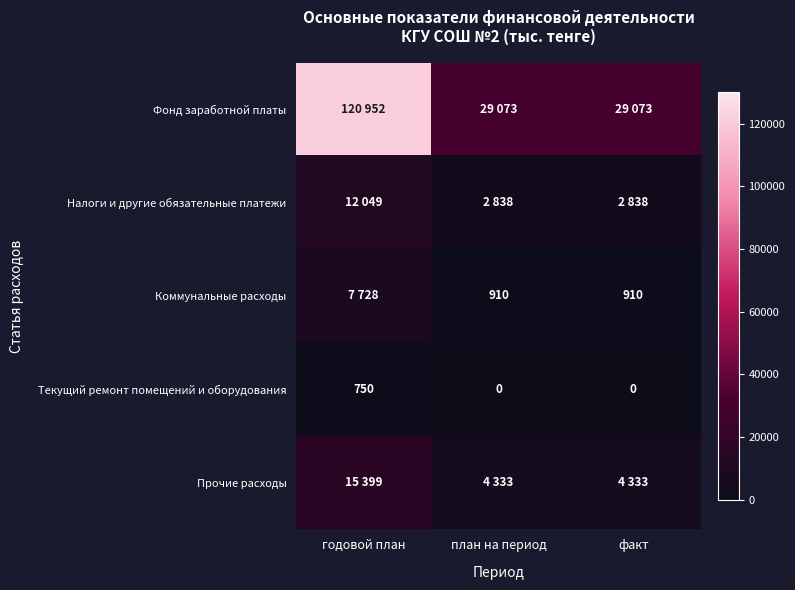

Is it true that Коммунальные расходы equals 910 at план на период?

True